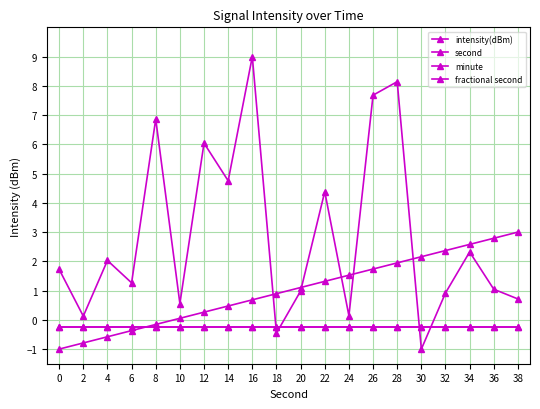

Does the chart have visible grid lines?

Yes